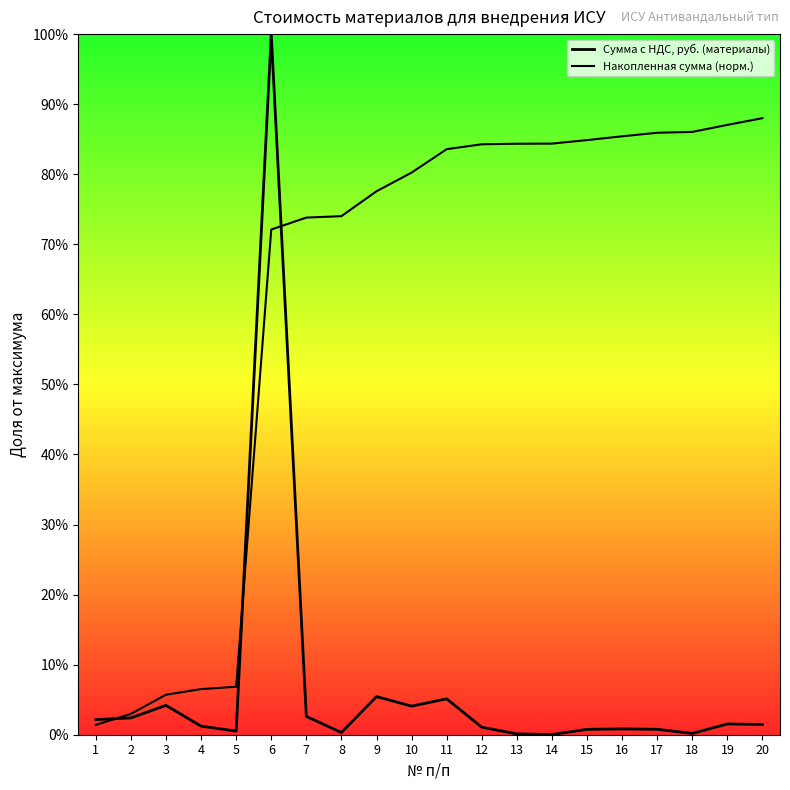

Does the chart have visible grid lines?

No